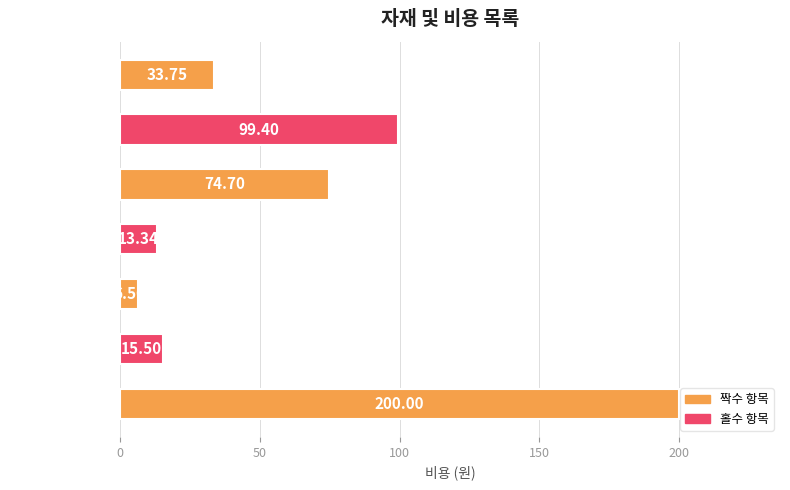

List the labels in order of value, largest first.

인건비, 2x4x10 각재, 장선 브라켓, 2x8x10 각재, 장갑 한 쌍 가죽, 나사 상자 2인치, 못 상자 10페니